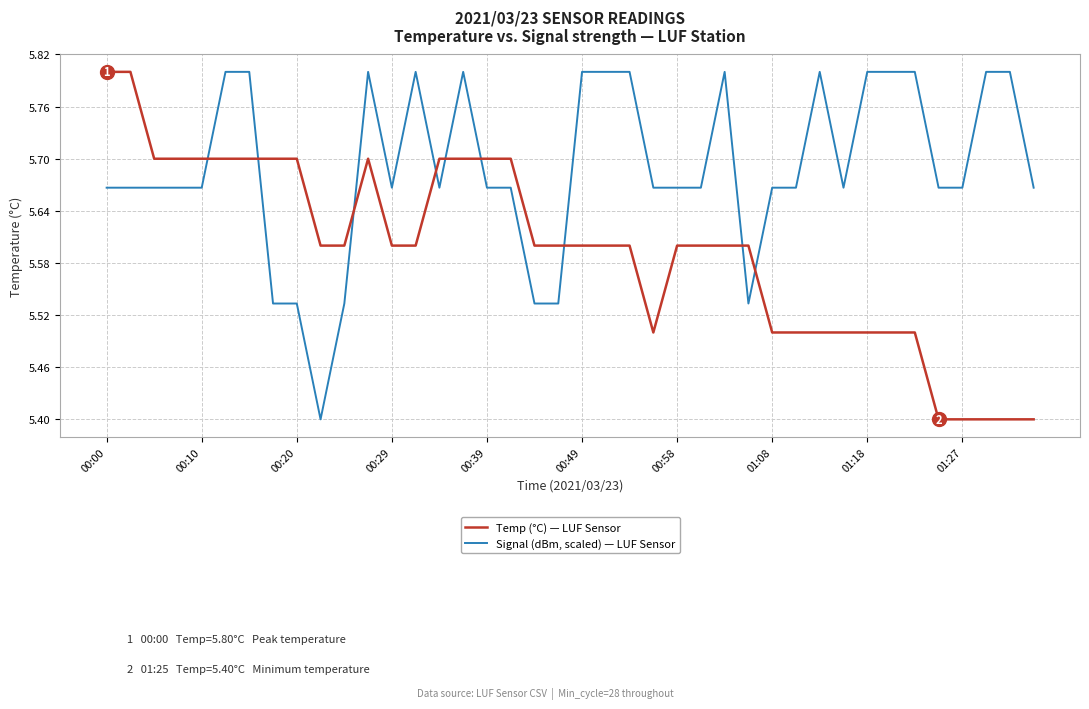

What is the lowest value of the Temp (°C) — LUF Sensor series?

5.4